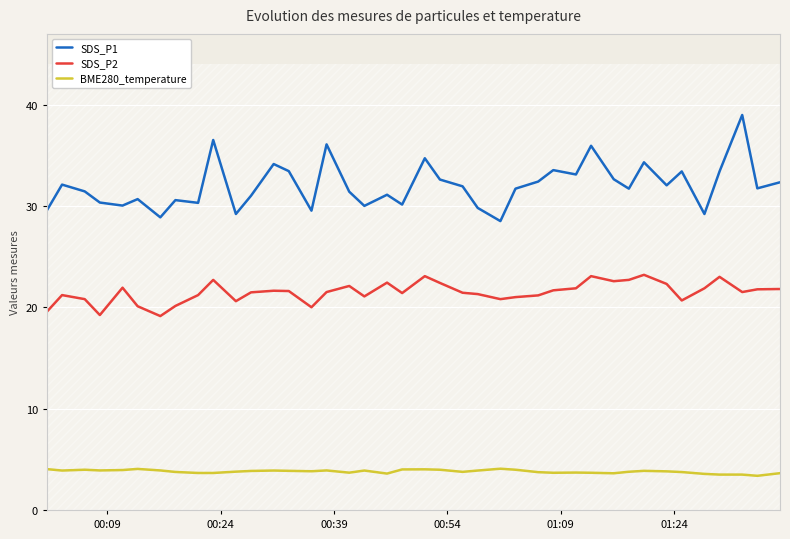

What are all the series names shown in the legend?

SDS_P1, SDS_P2, BME280_temperature